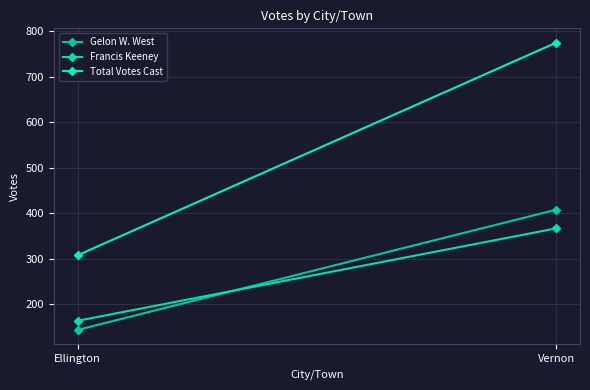

Which series changed the most between Ellington and Vernon?

Total Votes Cast